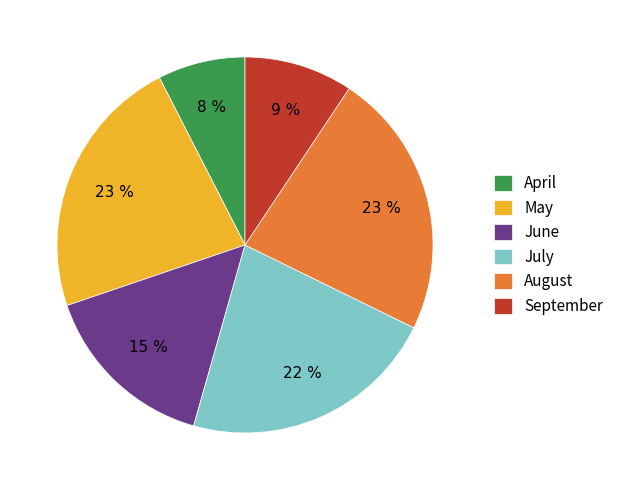

Does any single category account for the majority?

No